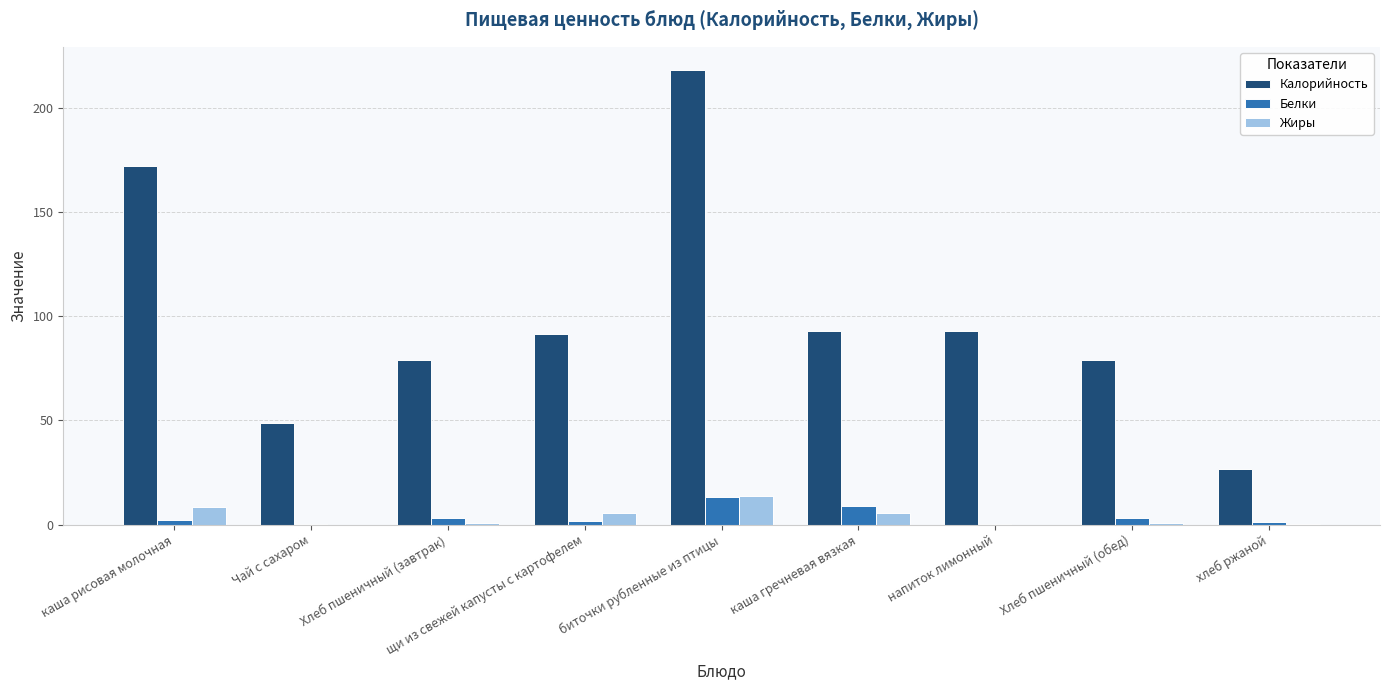

What is the average value of the Белки series?

3.8